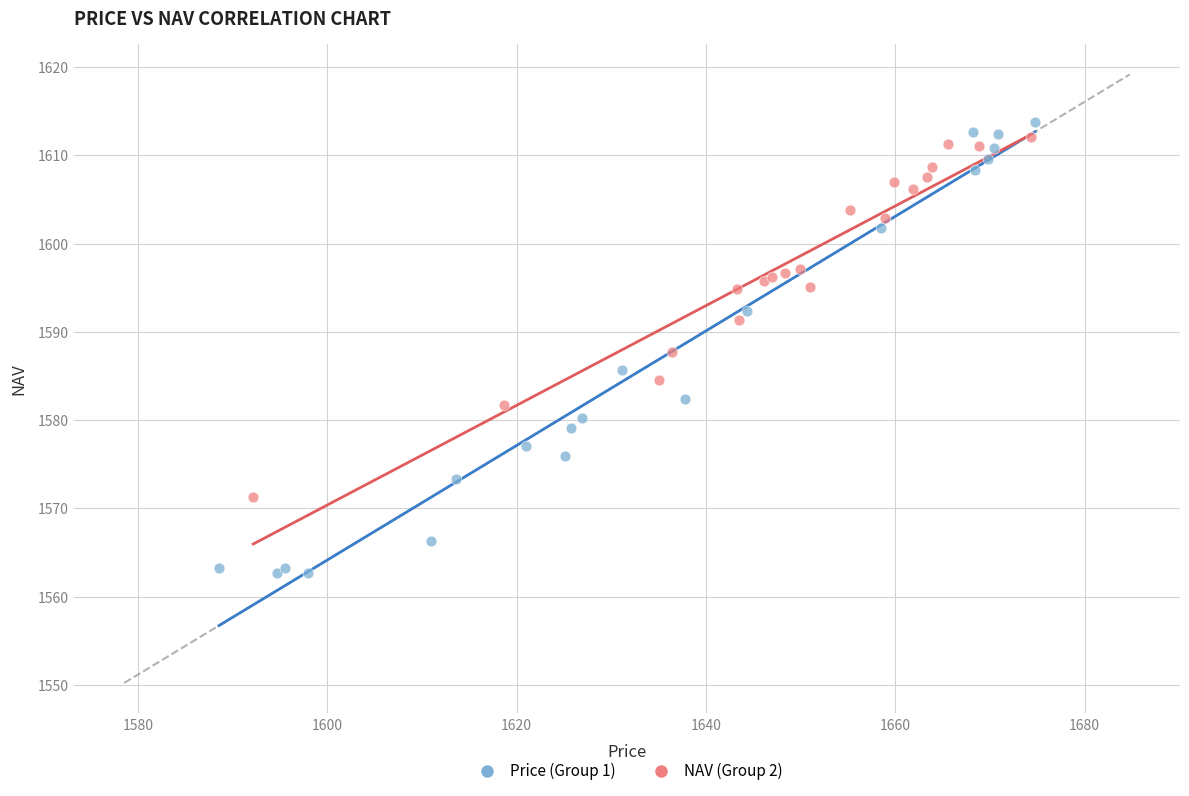

Which series has the largest Y range (max minus min)?

Price (Group 1)